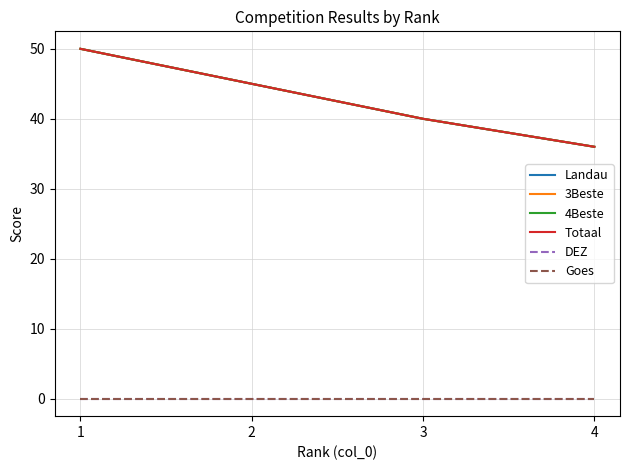

Reading left to right, what are all the values shown in this chart?

Landau: 1=50	2=45	3=40	4=36
3Beste: 1=50	2=45	3=40	4=36
4Beste: 1=50	2=45	3=40	4=36
Totaal: 1=50	2=45	3=40	4=36
DEZ: 1=0	2=0	3=0	4=0
Goes: 1=0	2=0	3=0	4=0